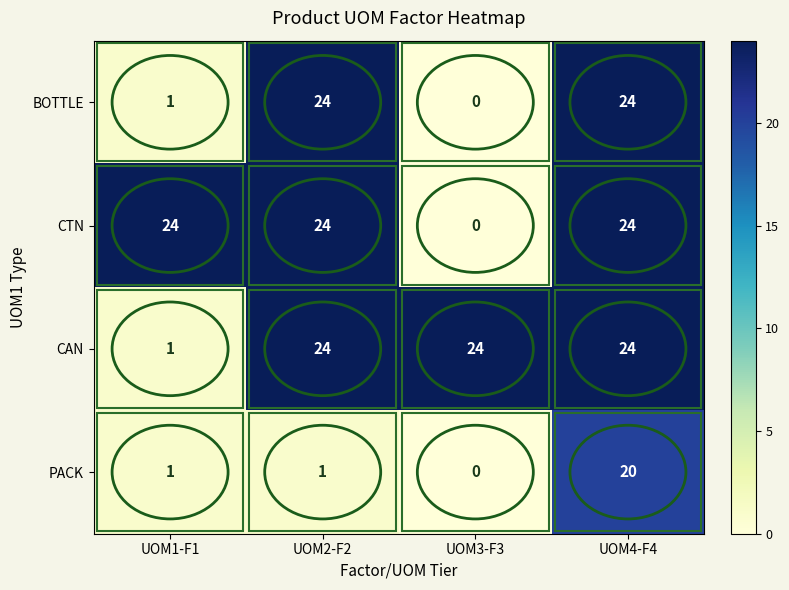

What is the spread (max minus min) of values at UOM1-F1?

23